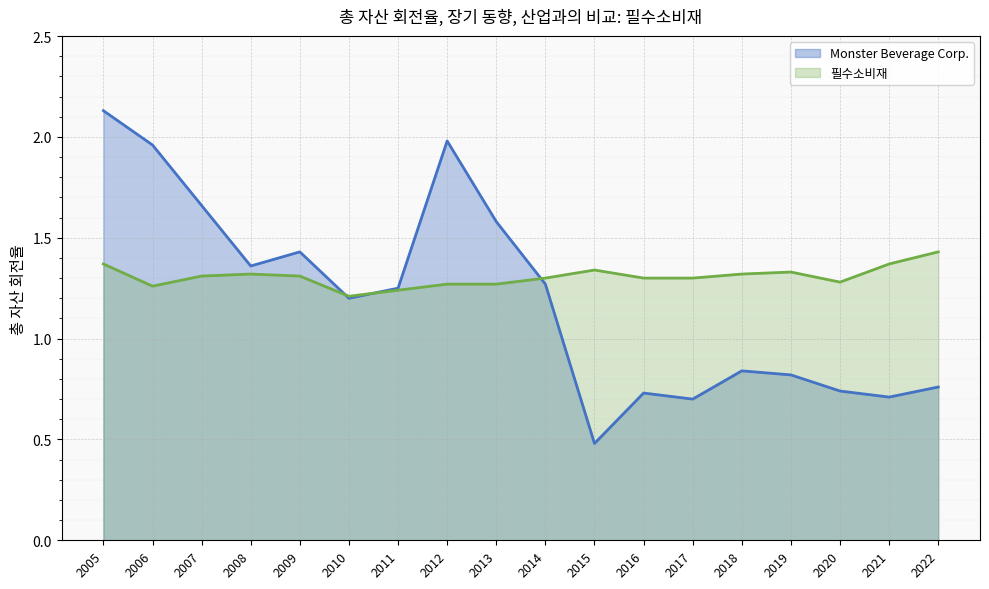

What are all the series names shown in the legend?

Monster Beverage Corp., 필수소비재